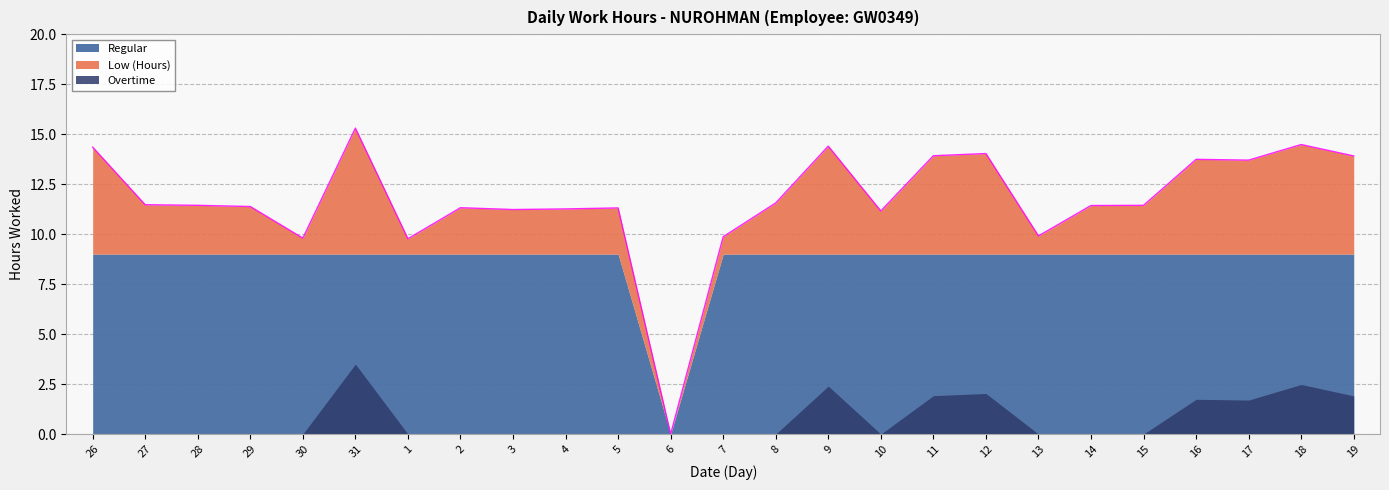

What is the spread (max minus min) of values at 4?

11.3